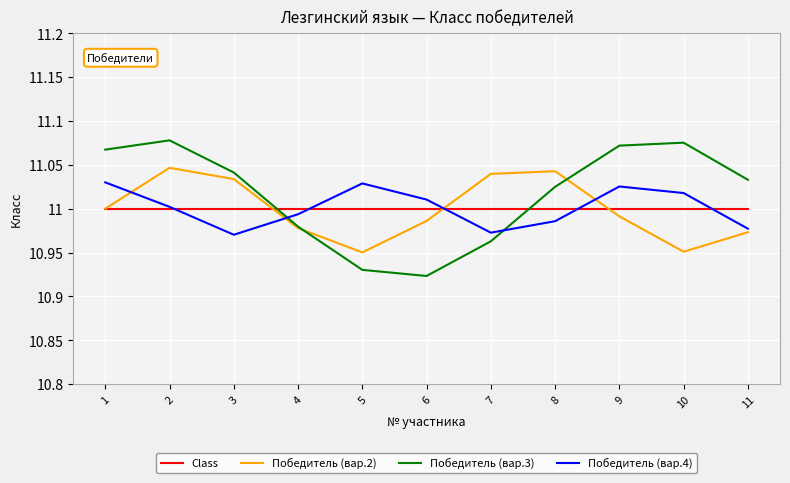

True or false: Победитель (вар.2) and Победитель (вар.4) cross at least once.

True